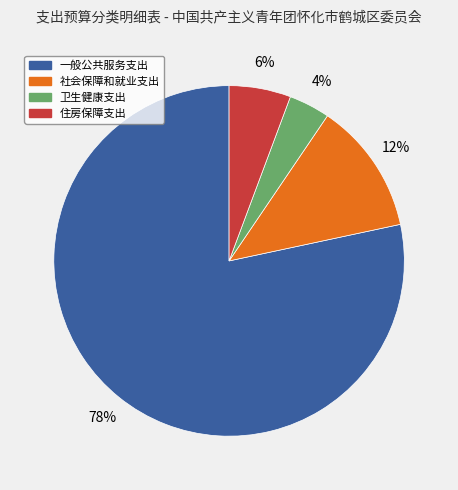

The 卫生健康支出 slice represents 4% of the pie. True or false?

True